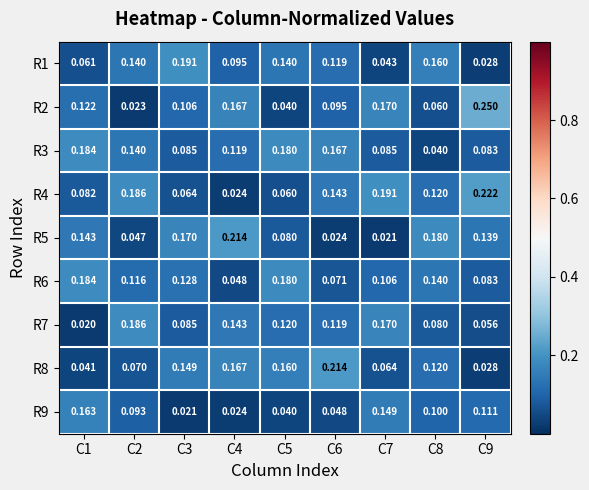

Count the number of categories in the chart.

9